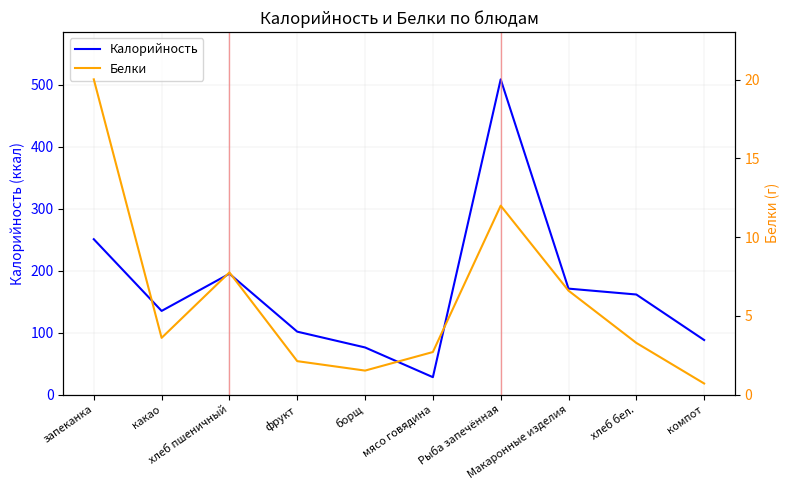

What is the maximum value for Калорийность?

509.0